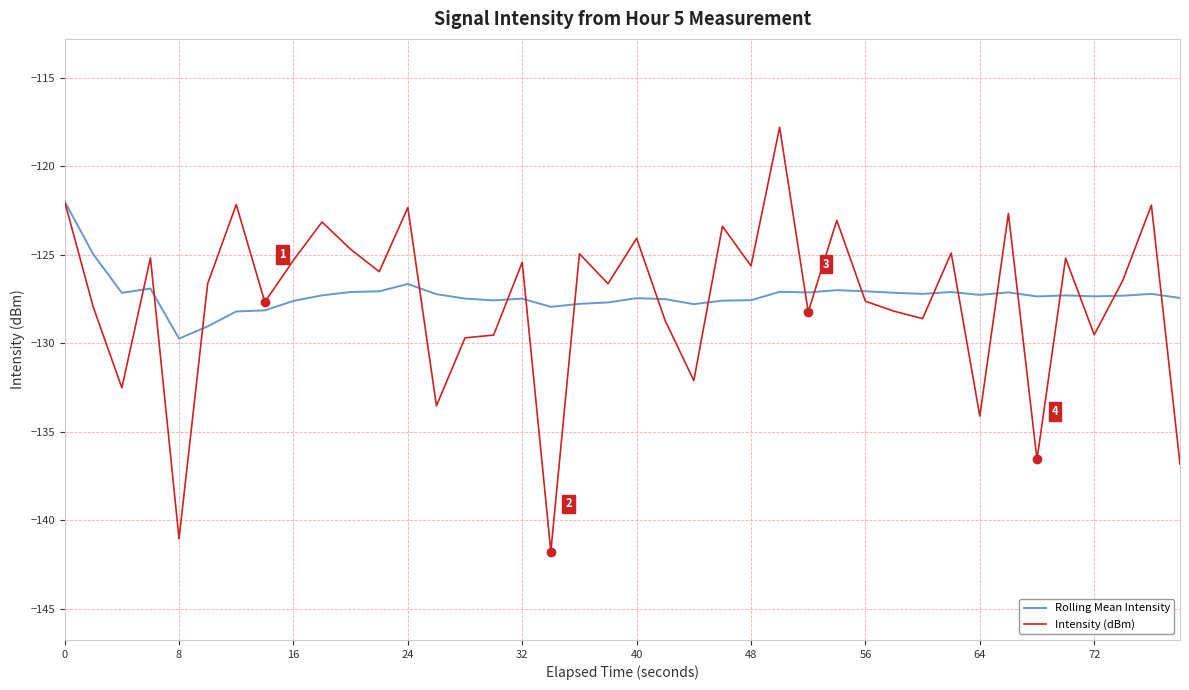

What is the minimum value shown in the chart?

-141.8